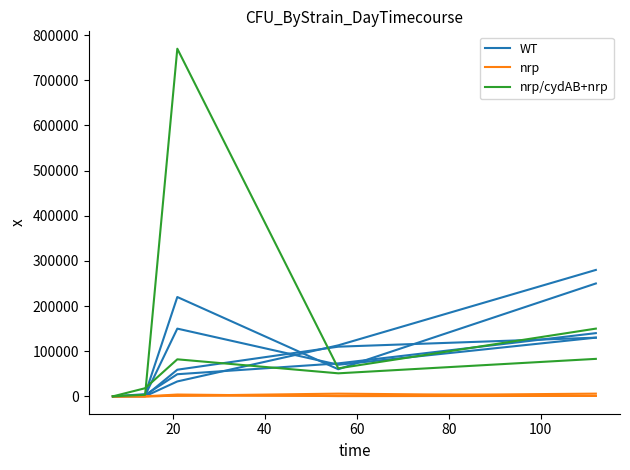

True or false: nrp/cydAB+nrp and nrp cross at least once.

True